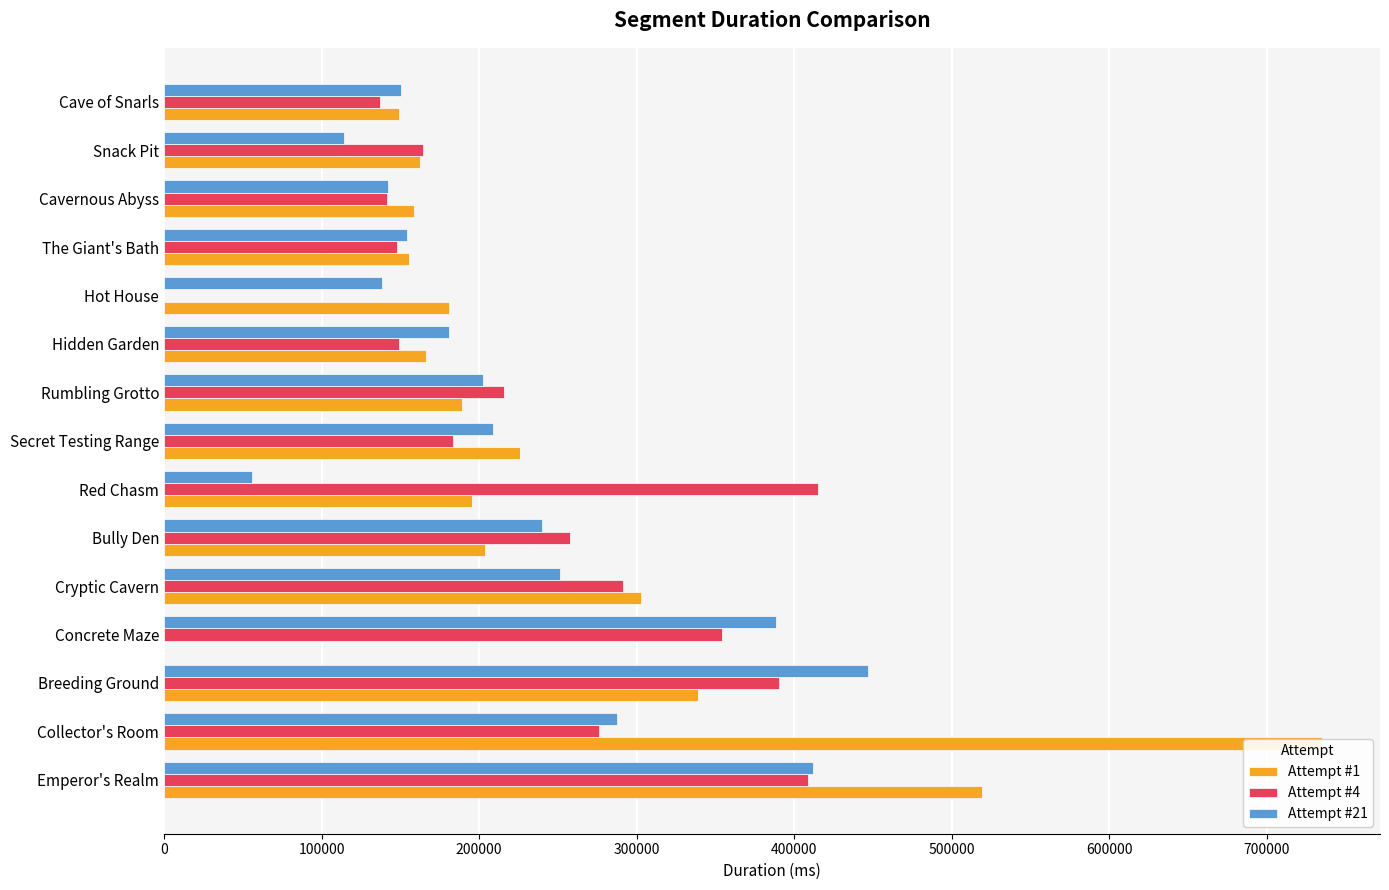

What is the difference between the Attempt #1 values at Snack Pit and Hidden Garden?

3855